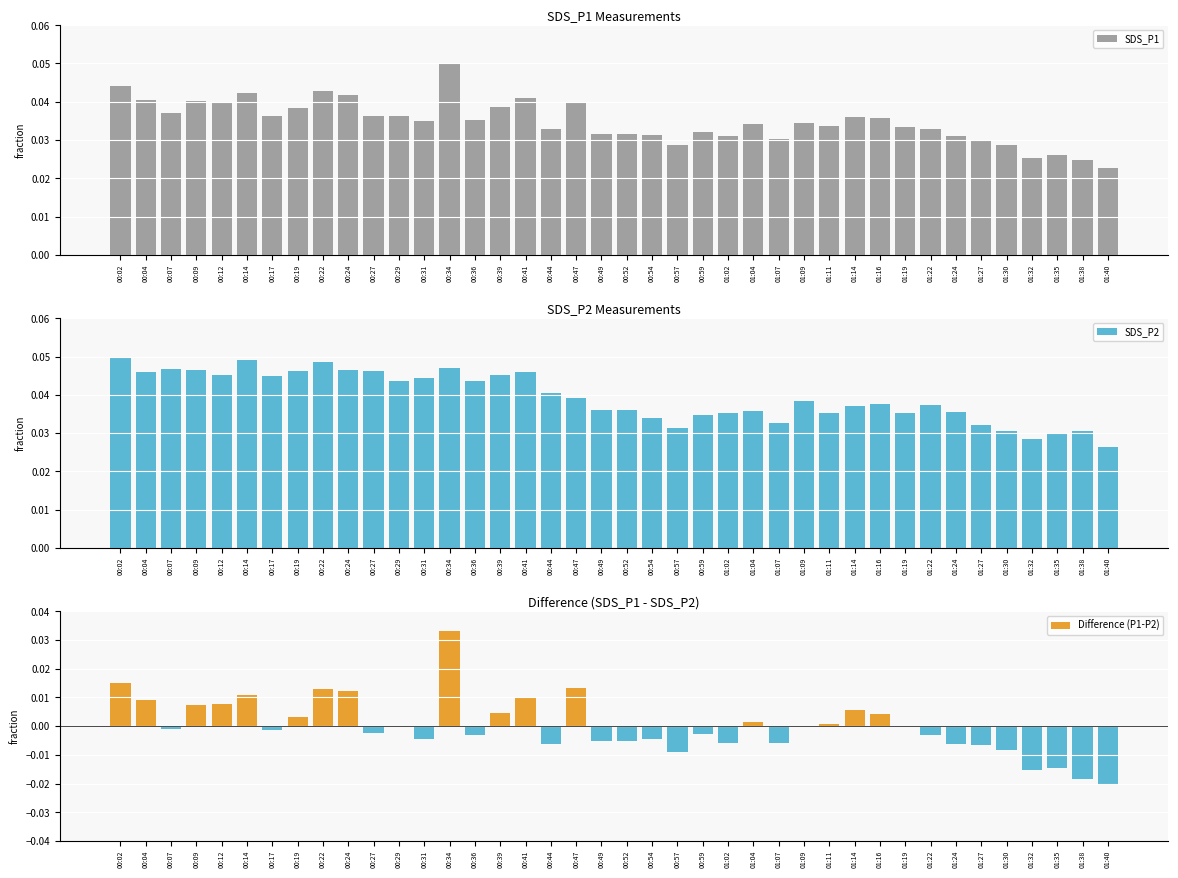

How many values in Difference (P1-P2) are above zero?

18